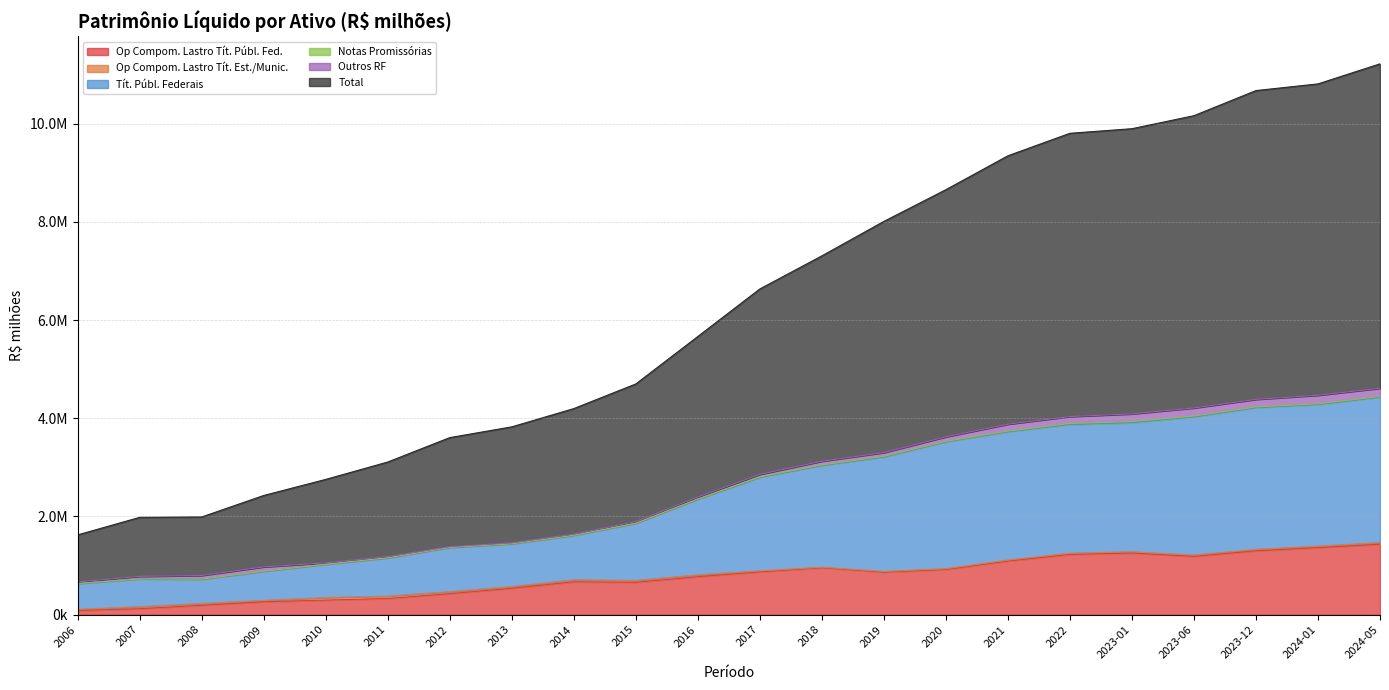

What is the minimum value shown in the chart?

84351.5